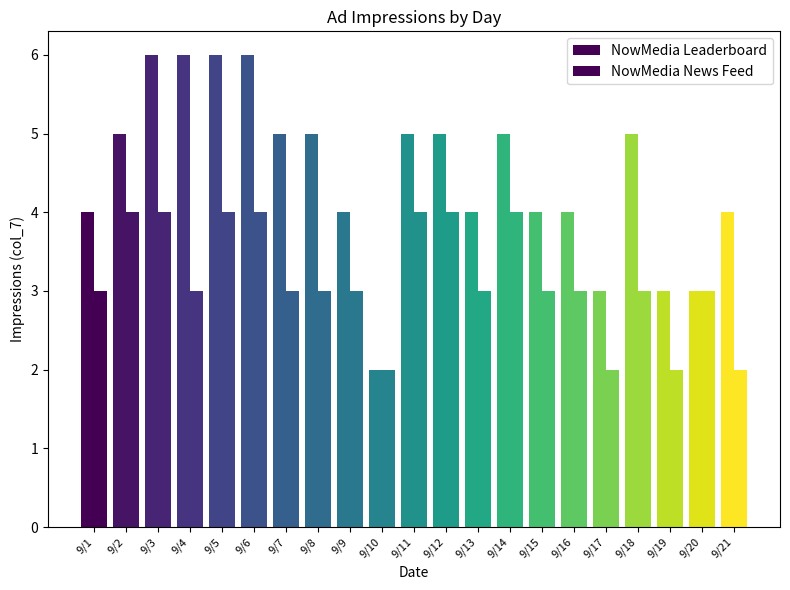

Are the bars horizontal?

No